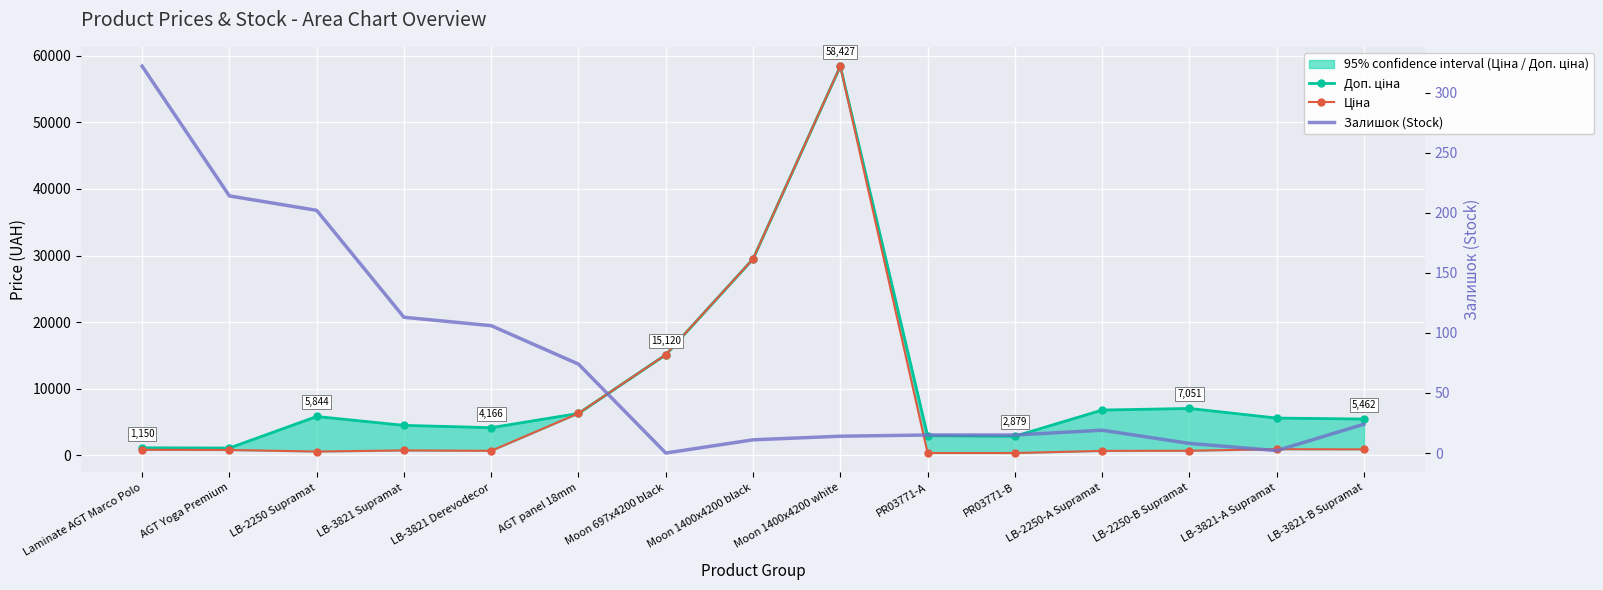

What is the sum of the Доп. ціна values at LB-2250-A Supramat and PR03771-A?

9765.6